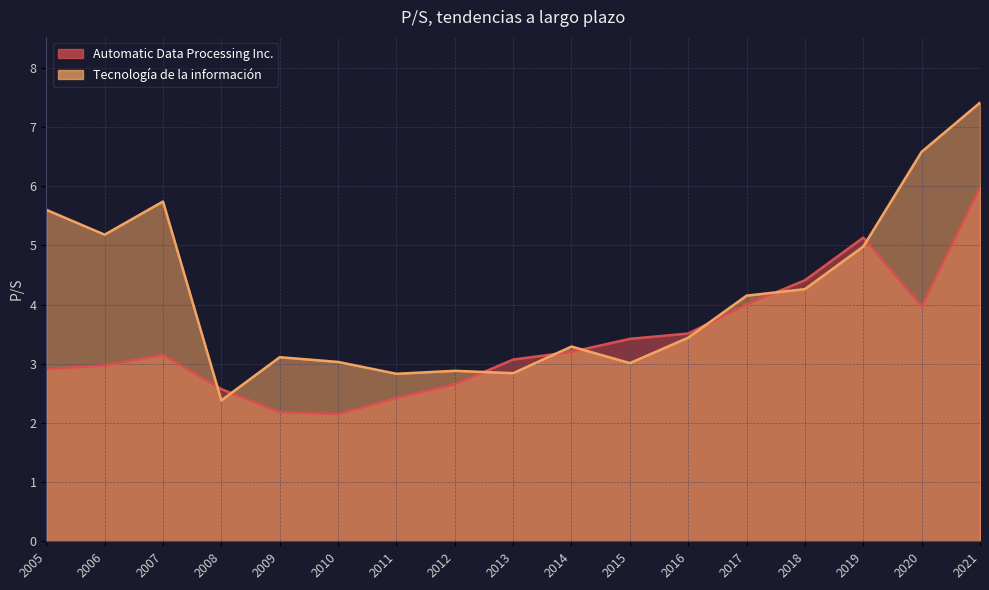

Is the value of Automatic Data Processing Inc. at 2019 greater than the value of Tecnología de la información at 2008?

Yes